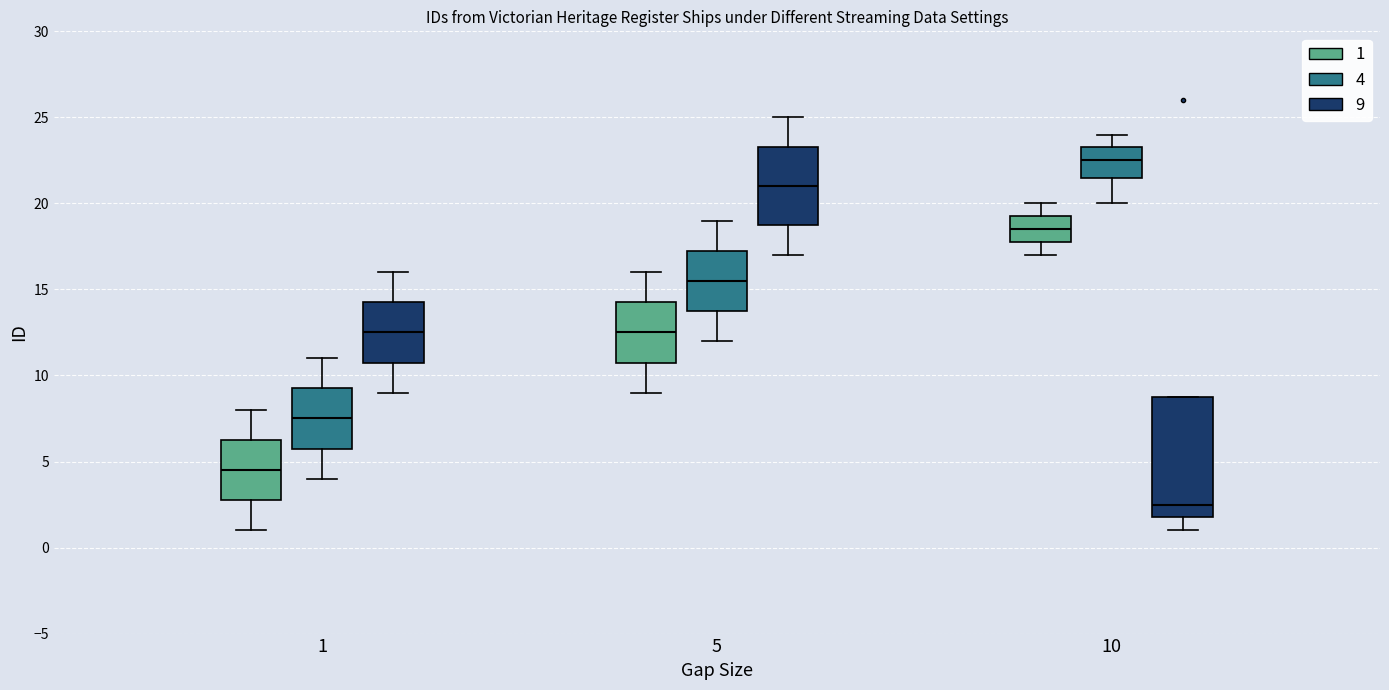

Which box's median line is the highest?

10 (4)